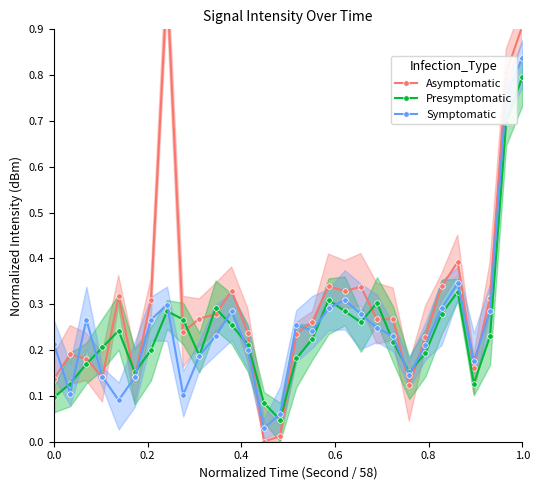

Does the chart have visible grid lines?

No